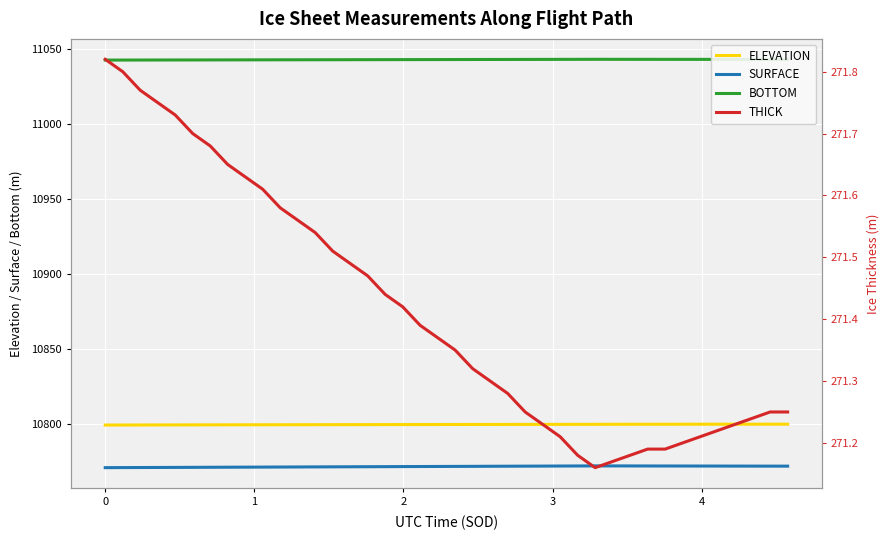

Which series has the widest spread of values?

SURFACE